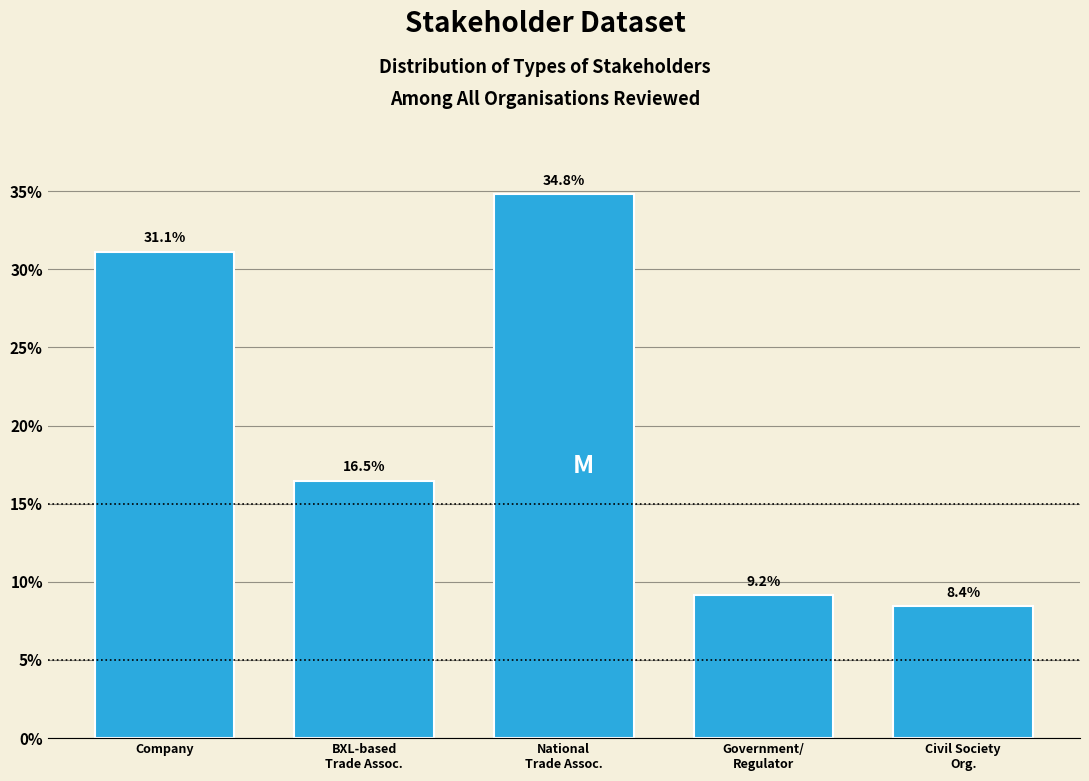

Reading left to right, what are all the values shown in this chart?

31.1	16.5	34.8	9.2	8.4